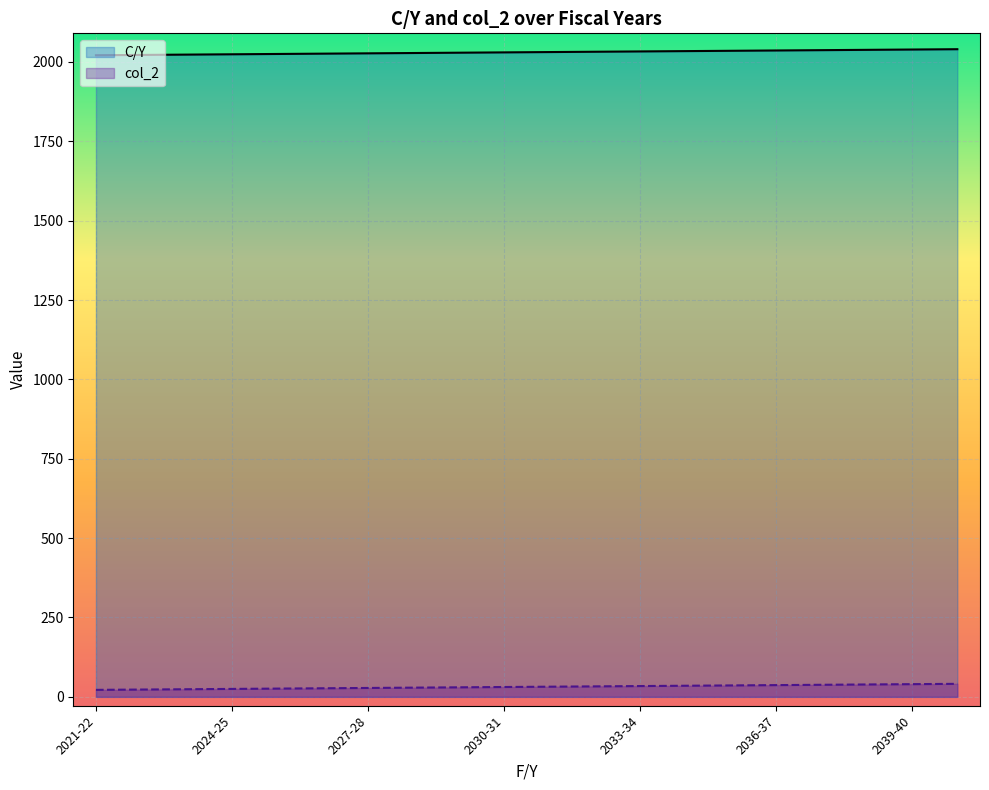

Reading left to right, extract all data points from this chart.

C/Y: 2021-22=2021	2022-23=2022	2023-24=2023	2024-25=2024	2025-26=2025	2026-27=2026	2027-28=2027	2028-29=2028	2029-30=2029	2030-31=2030	2031-32=2031	2032-33=2032	2033-34=2033	2034-35=2034	2035-36=2035	2036-37=2036	2037-38=2037	2038-39=2038	2039-40=2039	2040-41=2040
col_2: 2021-22=22	2022-23=23	2023-24=24	2024-25=25	2025-26=26	2026-27=27	2027-28=28	2028-29=29	2029-30=30	2030-31=31	2031-32=32	2032-33=33	2033-34=34	2034-35=35	2035-36=36	2036-37=37	2037-38=38	2038-39=39	2039-40=40	2040-41=41